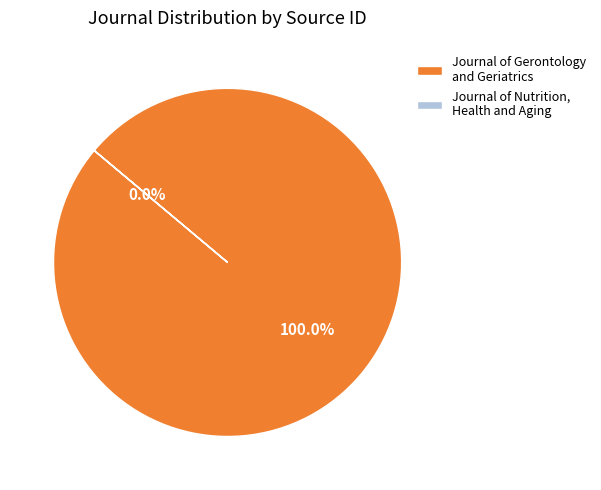

The Journal of Nutrition, Health and Aging slice represents 14% of the pie. True or false?

False